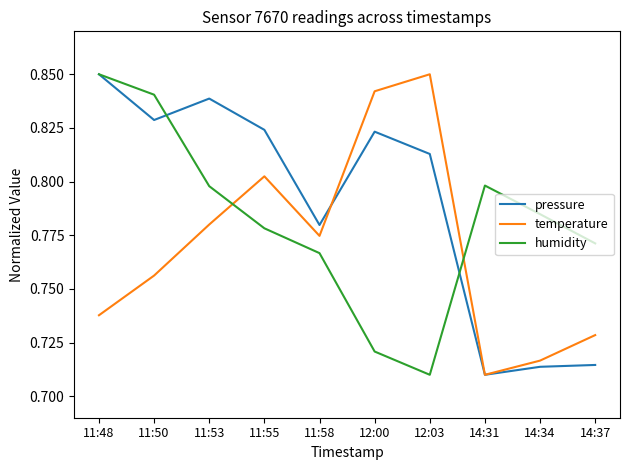

Which series changed the most between 11:58 and 12:03?

temperature